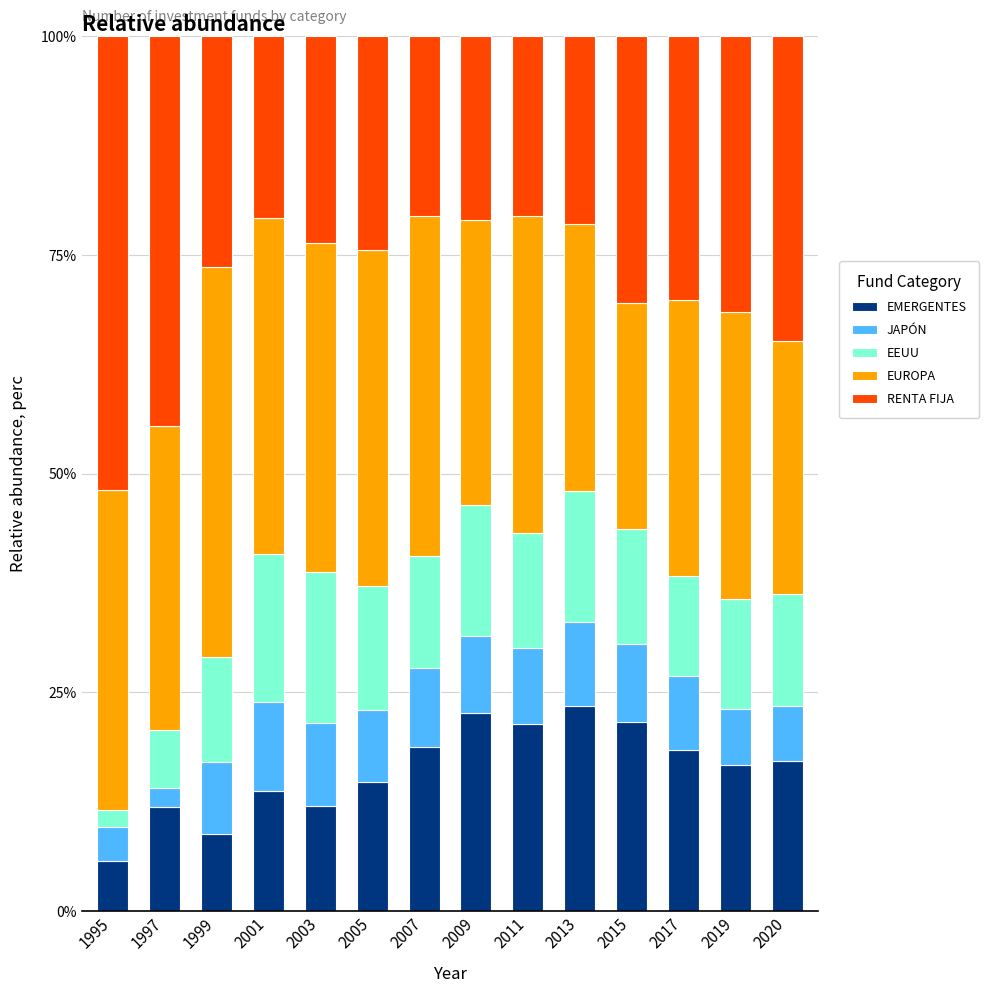

What is the minimum value for EMERGENTES?

5.8